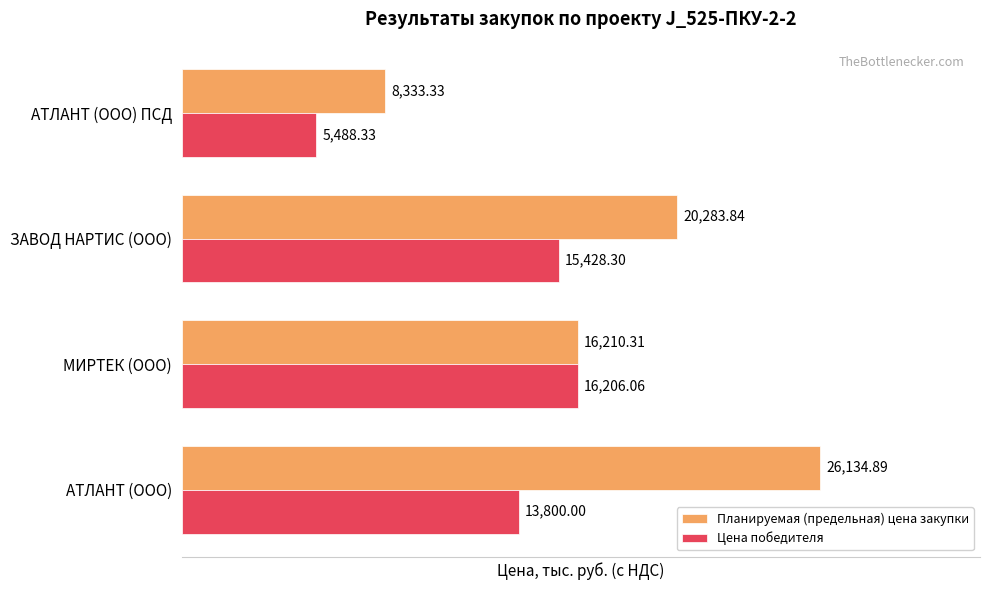

List the labels in order of Цена победителя value, smallest first.

АТЛАНТ (ООО) ПСД, АТЛАНТ (ООО), ЗАВОД НАРТИС (ООО), МИРТЕК (ООО)